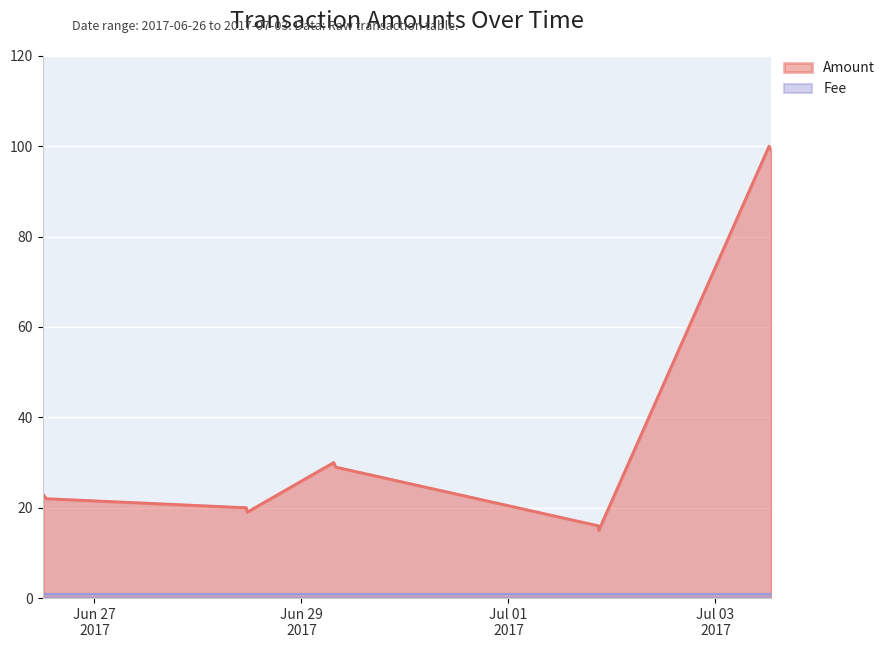

Which label corresponds to the smallest value in the chart?

2017-07-01 20:56:37